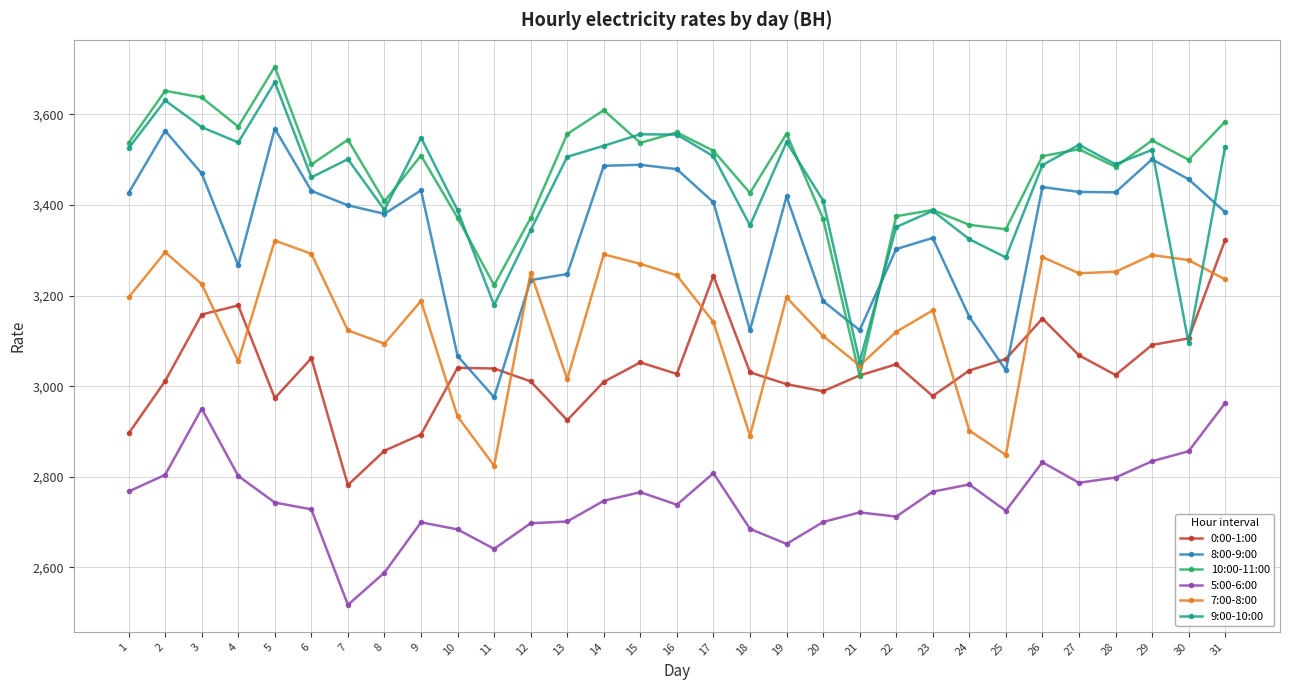

Is the value of 0:00-1:00 at 27 greater than the value of 9:00-10:00 at 18?

No